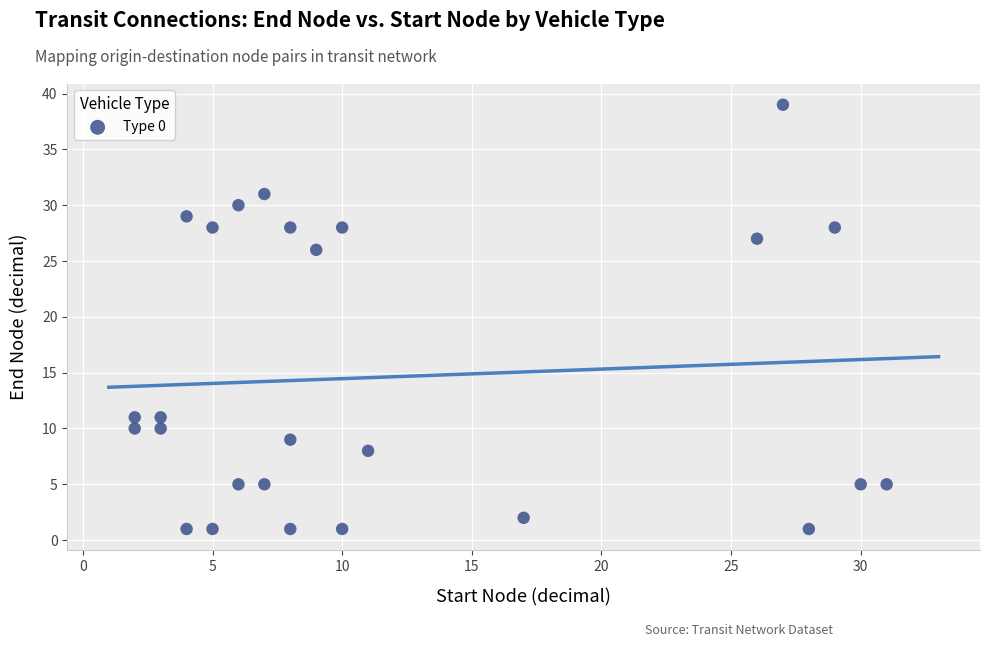

What is the range of X values (max minus min)?

29